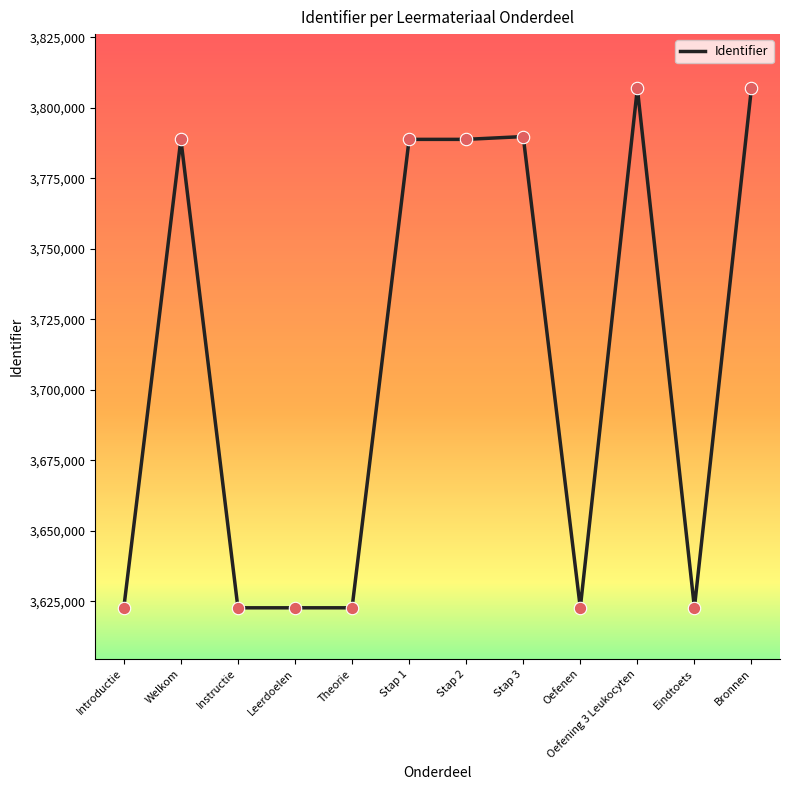

What is the ratio of the value at Introductie to the value at Bronnen?

1.0